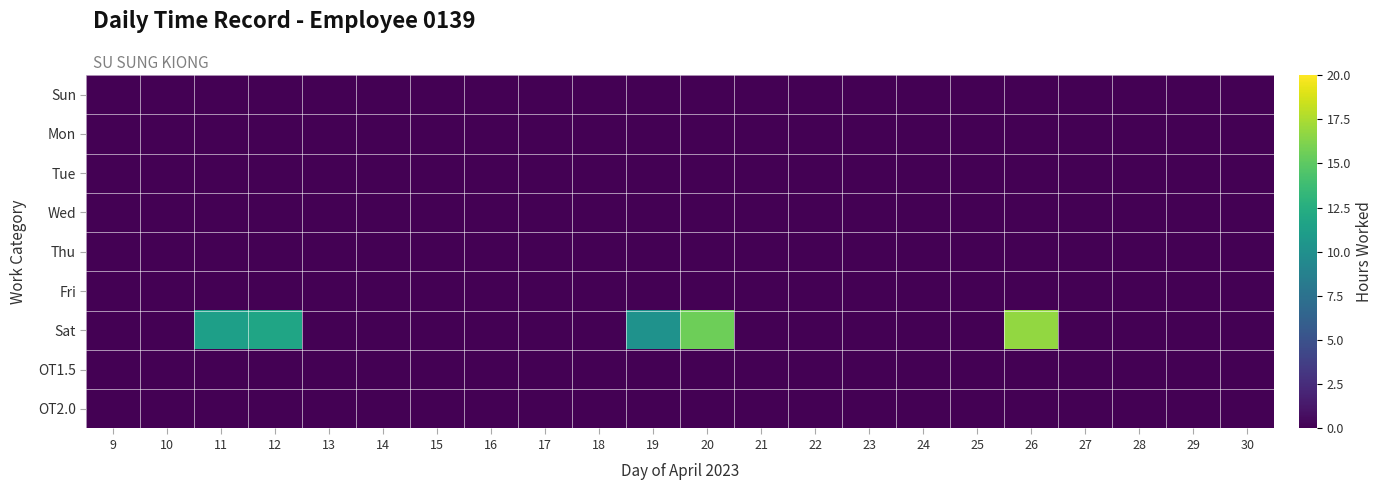

Reading left to right, what are all the values shown in this chart?

Sun: 9=0.0	10=0.0	11=0.0	12=0.0	13=0.0	14=0.0	15=0.0	16=0.0	17=0.0	18=0.0	19=0.0	20=0.0	21=0.0	22=0.0	23=0.0	24=0.0	25=0.0	26=0.0	27=0.0	28=0.0	29=0.0	30=0.0
Mon: 9=0.0	10=0.0	11=0.0	12=0.0	13=0.0	14=0.0	15=0.0	16=0.0	17=0.0	18=0.0	19=0.0	20=0.0	21=0.0	22=0.0	23=0.0	24=0.0	25=0.0	26=0.0	27=0.0	28=0.0	29=0.0	30=0.0
Tue: 9=0.0	10=0.0	11=0.0	12=0.0	13=0.0	14=0.0	15=0.0	16=0.0	17=0.0	18=0.0	19=0.0	20=0.0	21=0.0	22=0.0	23=0.0	24=0.0	25=0.0	26=0.0	27=0.0	28=0.0	29=0.0	30=0.0
Wed: 9=0.0	10=0.0	11=0.0	12=0.0	13=0.0	14=0.0	15=0.0	16=0.0	17=0.0	18=0.0	19=0.0	20=0.0	21=0.0	22=0.0	23=0.0	24=0.0	25=0.0	26=0.0	27=0.0	28=0.0	29=0.0	30=0.0
Thu: 9=0.0	10=0.0	11=0.0	12=0.0	13=0.0	14=0.0	15=0.0	16=0.0	17=0.0	18=0.0	19=0.0	20=0.0	21=0.0	22=0.0	23=0.0	24=0.0	25=0.0	26=0.0	27=0.0	28=0.0	29=0.0	30=0.0
Fri: 9=0.0	10=0.0	11=0.0	12=0.0	13=0.0	14=0.0	15=0.0	16=0.0	17=0.0	18=0.0	19=0.0	20=0.0	21=0.0	22=0.0	23=0.0	24=0.0	25=0.0	26=0.0	27=0.0	28=0.0	29=0.0	30=0.0
Sat: 9=0.0	10=0.0	11=11.3	12=11.8	13=0.0	14=0.0	15=0.0	16=0.0	17=0.0	18=0.0	19=10.2	20=15.6	21=0.0	22=0.0	23=0.0	24=0.0	25=0.0	26=16.8	27=0.0	28=0.0	29=0.0	30=0.0
OT1.5: 9=0.0	10=0.0	11=0.0	12=0.0	13=0.0	14=0.0	15=0.0	16=0.0	17=0.0	18=0.0	19=0.0	20=0.0	21=0.0	22=0.0	23=0.0	24=0.0	25=0.0	26=0.0	27=0.0	28=0.0	29=0.0	30=0.0
OT2.0: 9=0.0	10=0.0	11=0.0	12=0.0	13=0.0	14=0.0	15=0.0	16=0.0	17=0.0	18=0.0	19=0.0	20=0.0	21=0.0	22=0.0	23=0.0	24=0.0	25=0.0	26=0.0	27=0.0	28=0.0	29=0.0	30=0.0